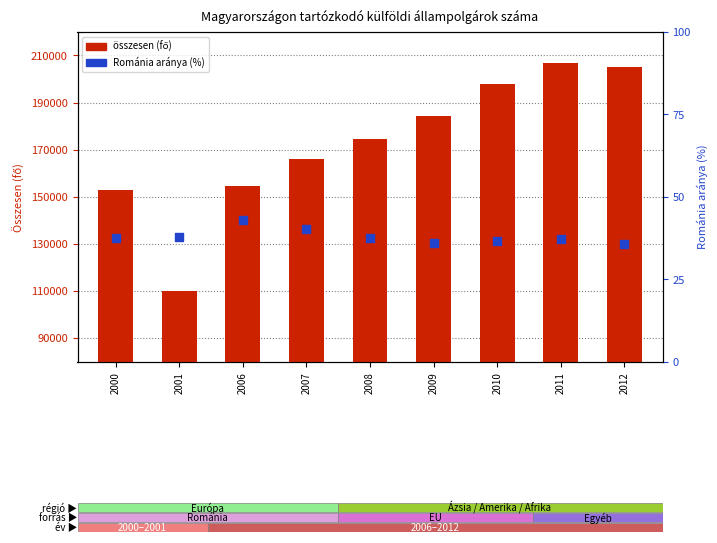

What are all the series names shown in the legend?

összesen (fő), Románia aránya (%)